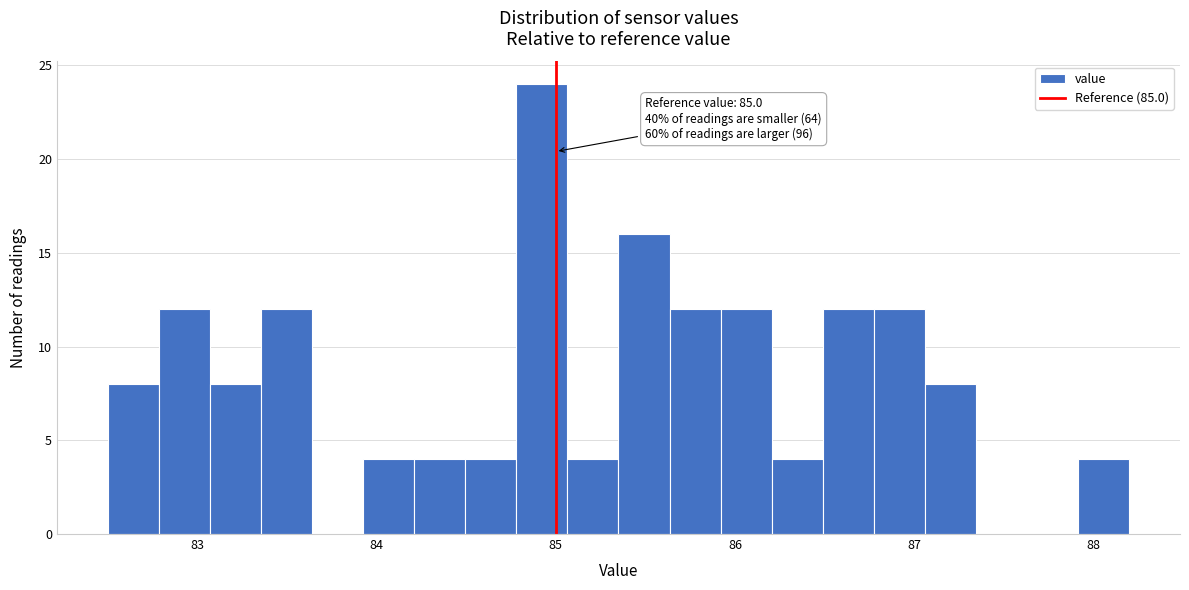

Read against the x-axis, roughly where is the centre of the tallest bar?

84.9